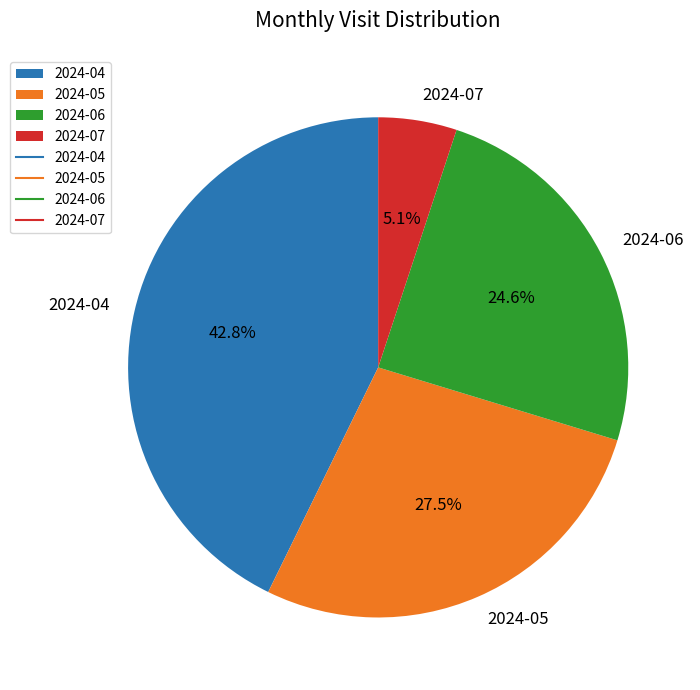

Which has a higher value, 2024-05 or 2024-07?

2024-05